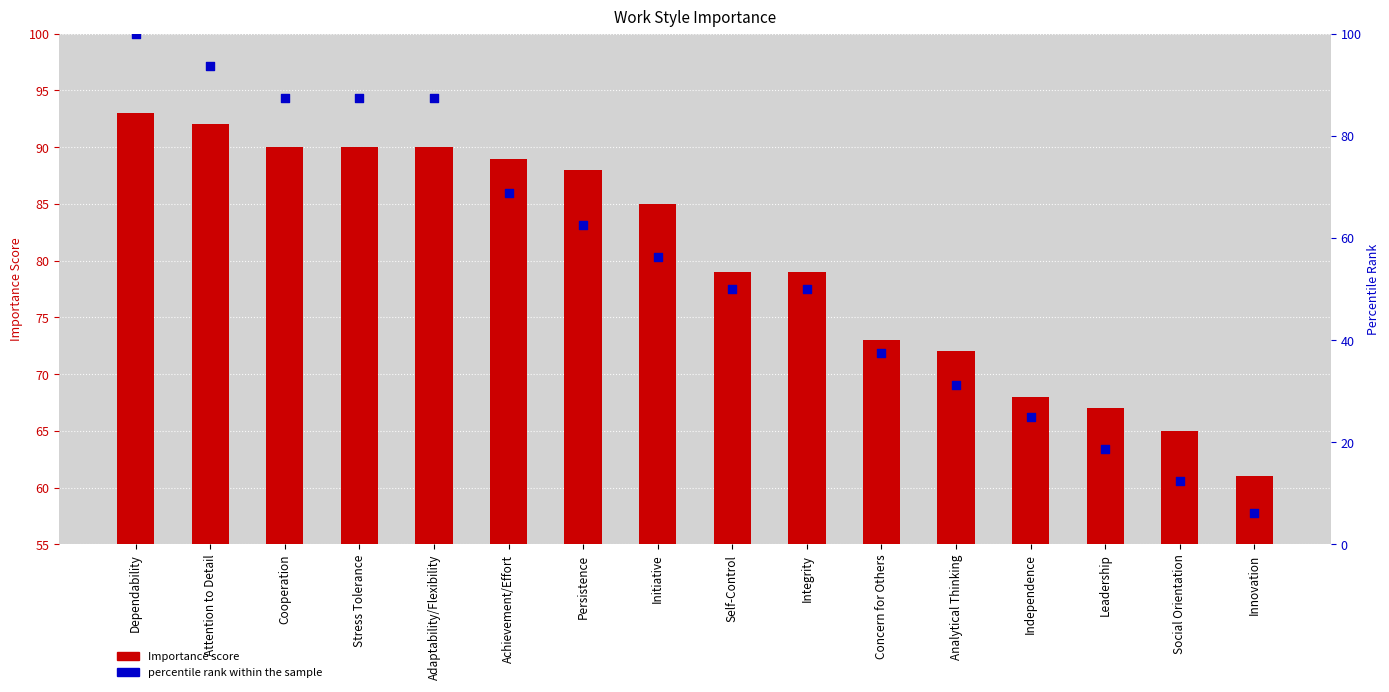

Which series has the widest spread of Y values?

percentile rank within the sample